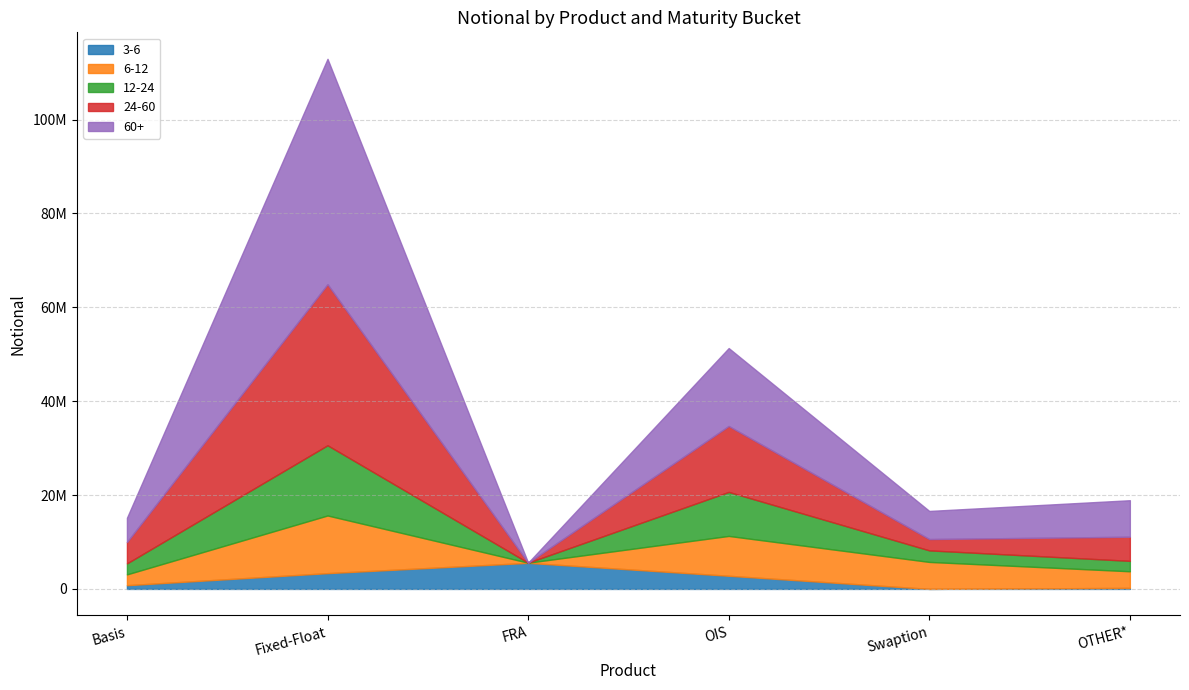

True or false: 60+ has a value of 10759201 at OTHER*.

False